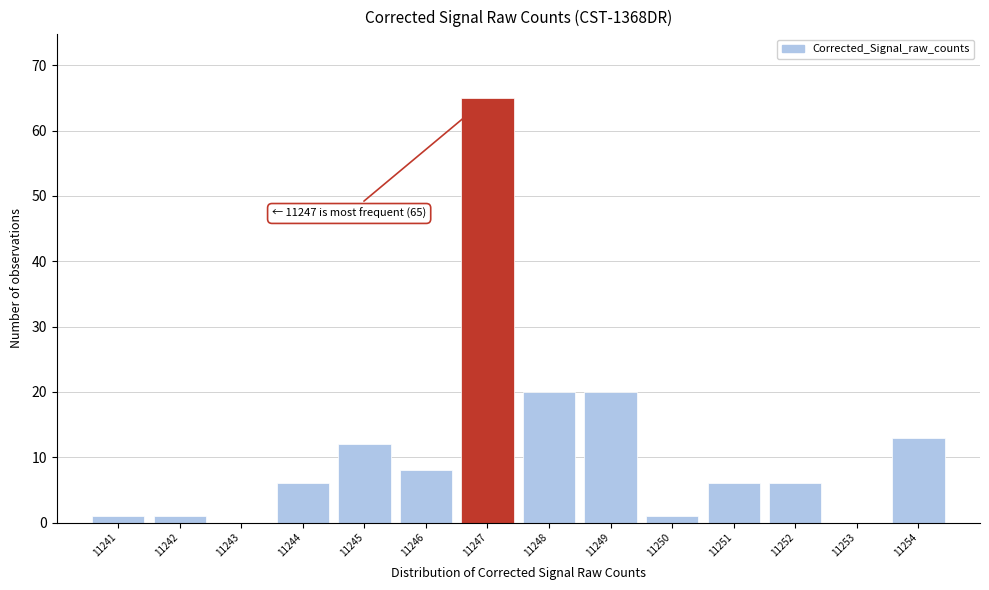

Which range on the x-axis has the tallest bar?

11246.5 to 11247.5